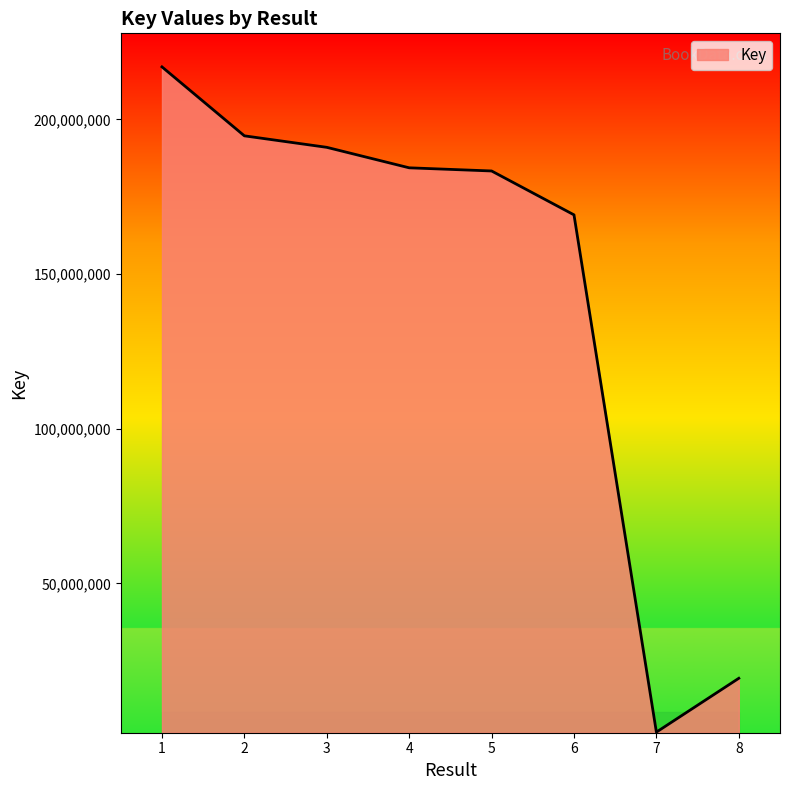

Reading right to left, list all the values displayed in this chart.

8=19341331	7=1941059	6=169123640	5=183305564	4=184327921	3=190947671	2=194662414	1=216944091